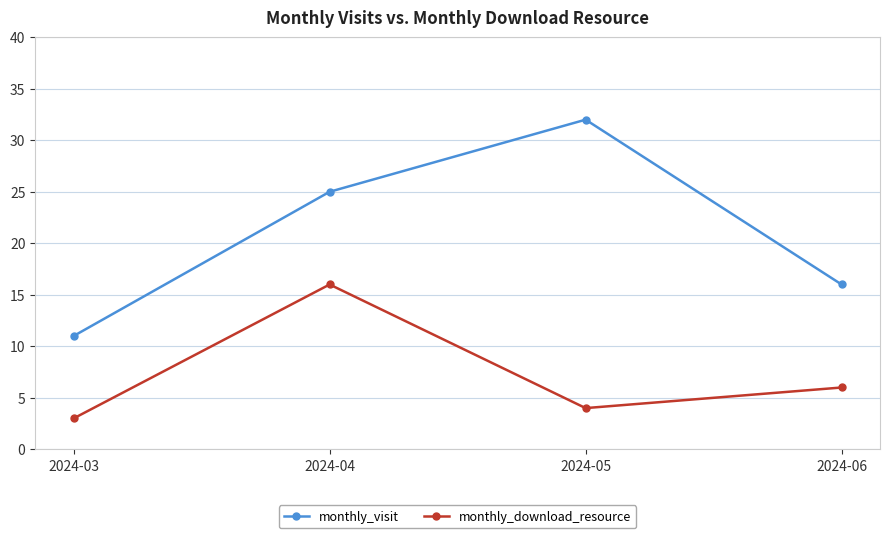

What is the maximum value shown in the chart?

32